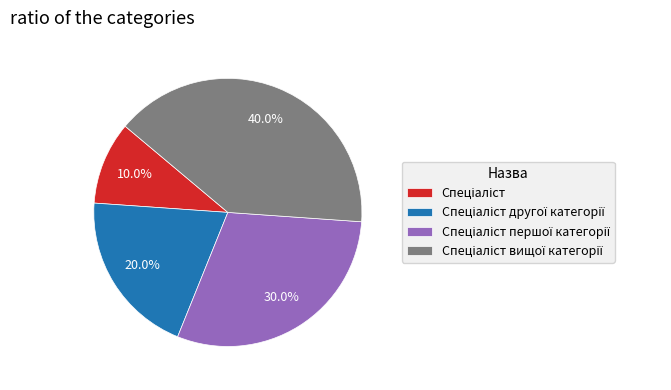

Is there a majority slice in this chart?

No